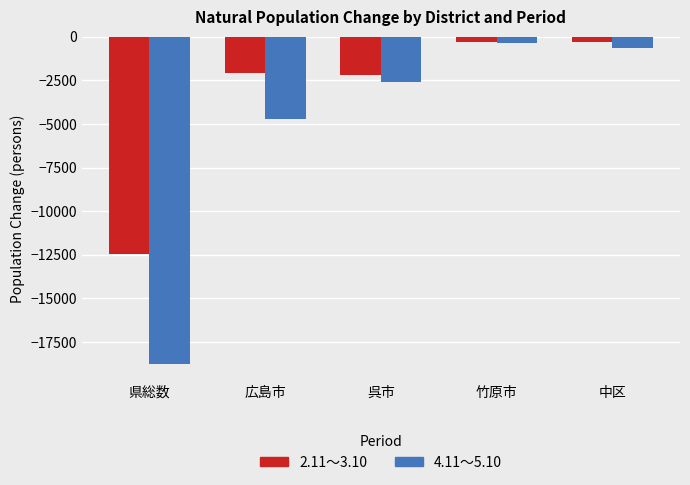

How many data points in 2.11～3.10 are above -2071?

2